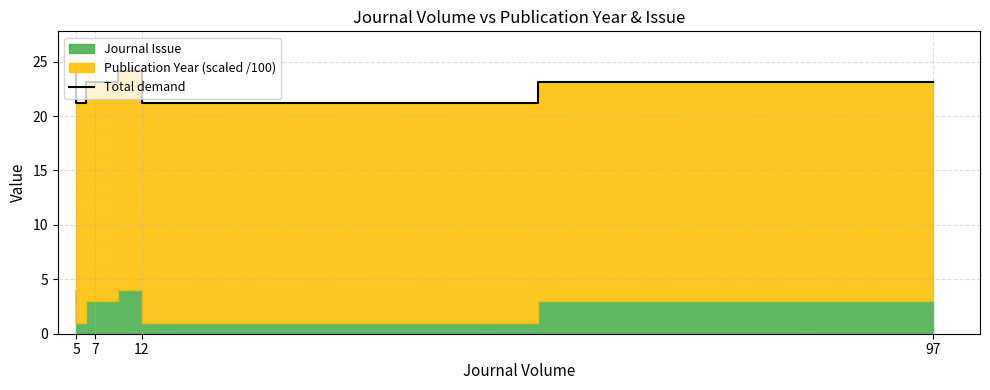

True or false: the data shows 23.1 at 5.

True